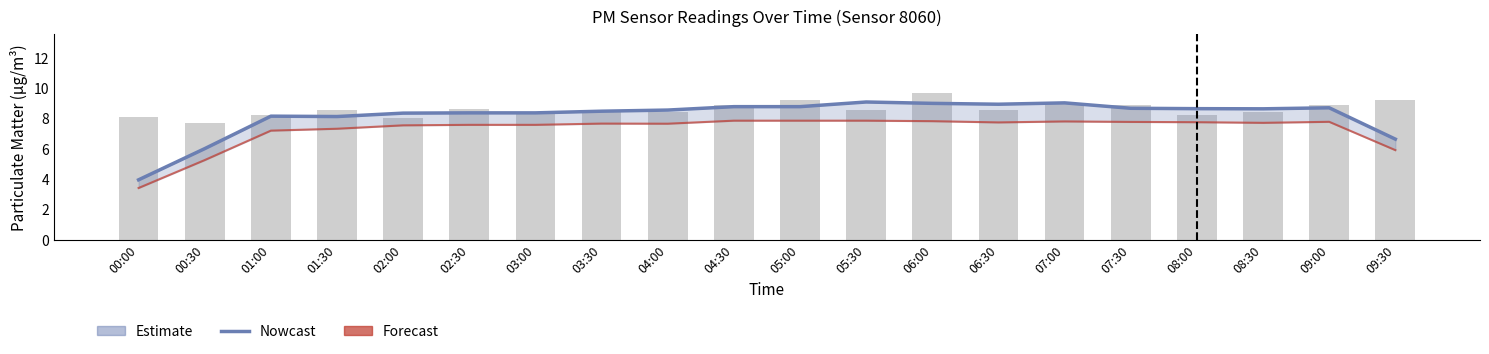

What position from the left is 07:00?

15